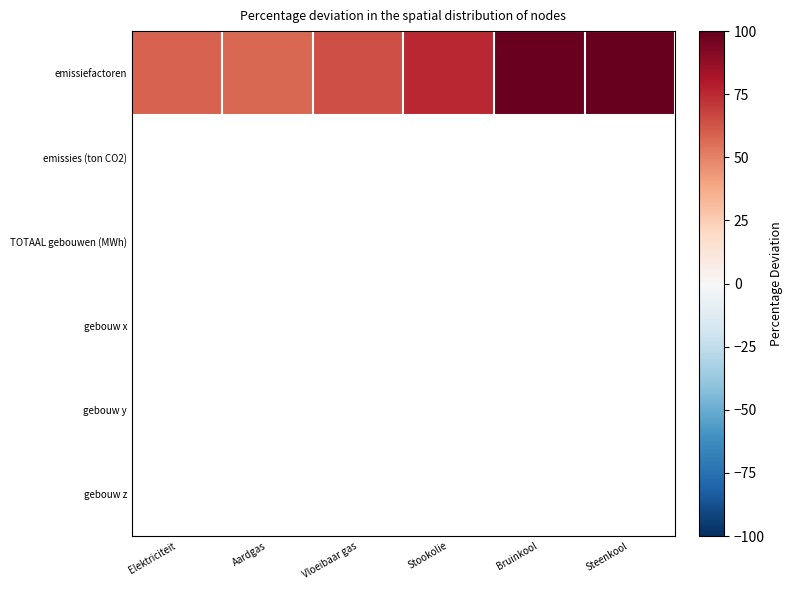

At which category is the sum across all series the highest?

Steenkool